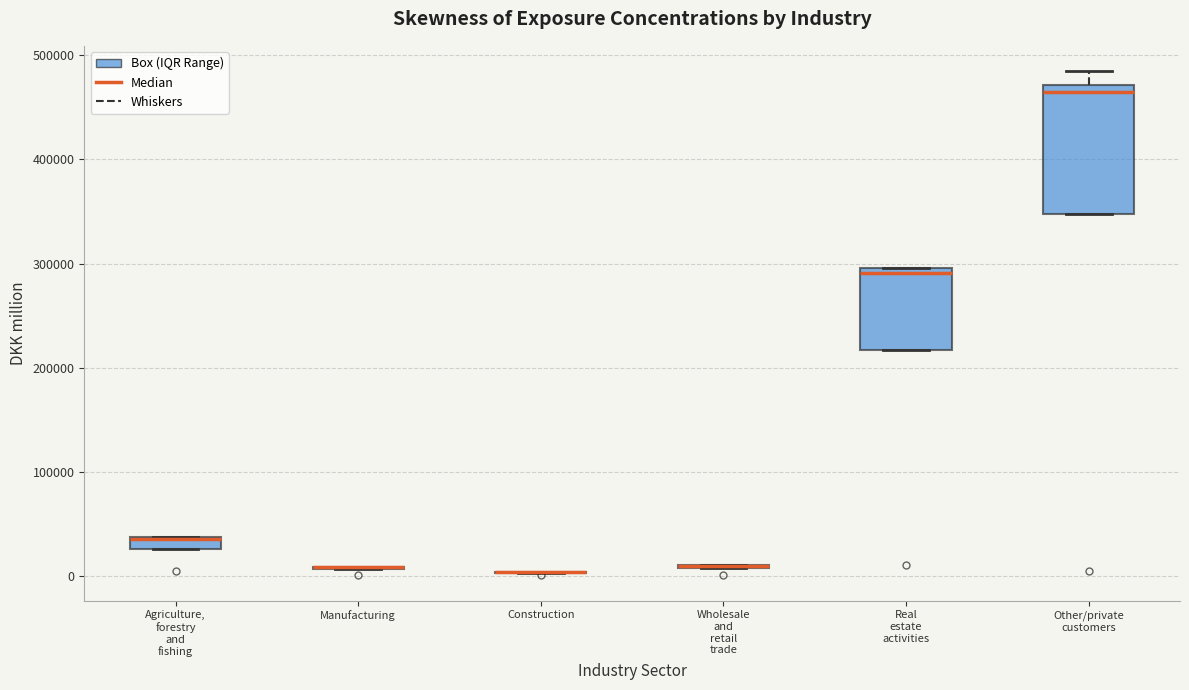

Comparing the boxes themselves (not the whiskers), which one is the tallest?

Other/private customers